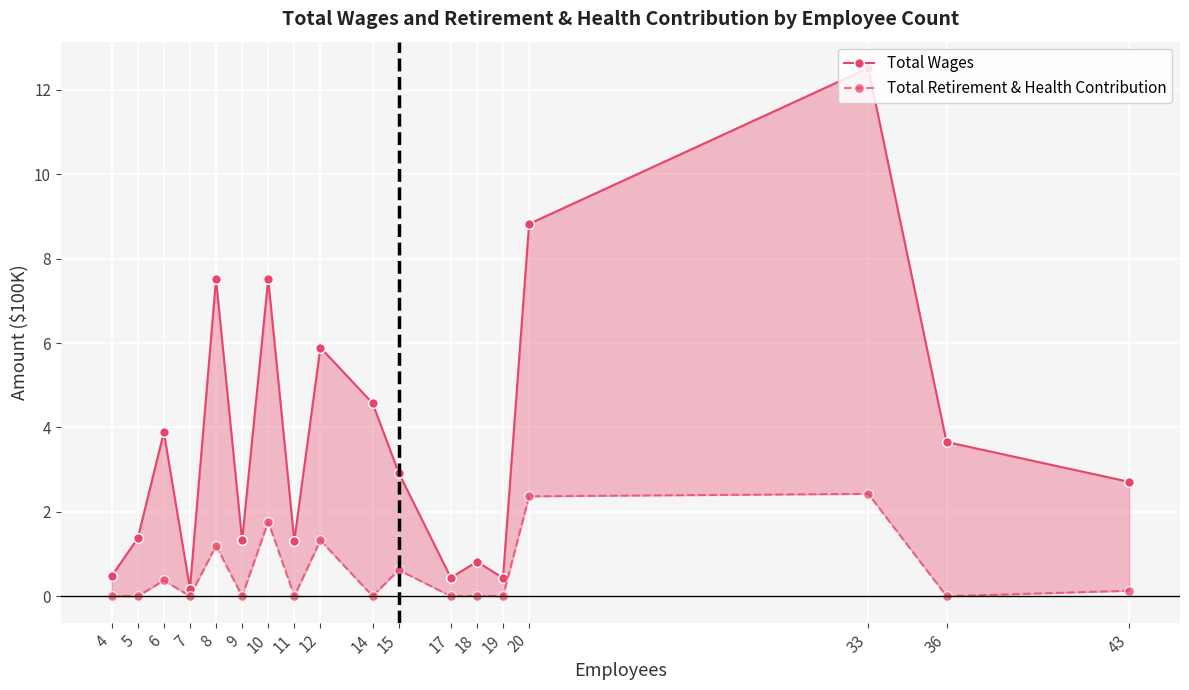

True or false: Total Wages and Total Retirement & Health Contribution cross at least once.

False